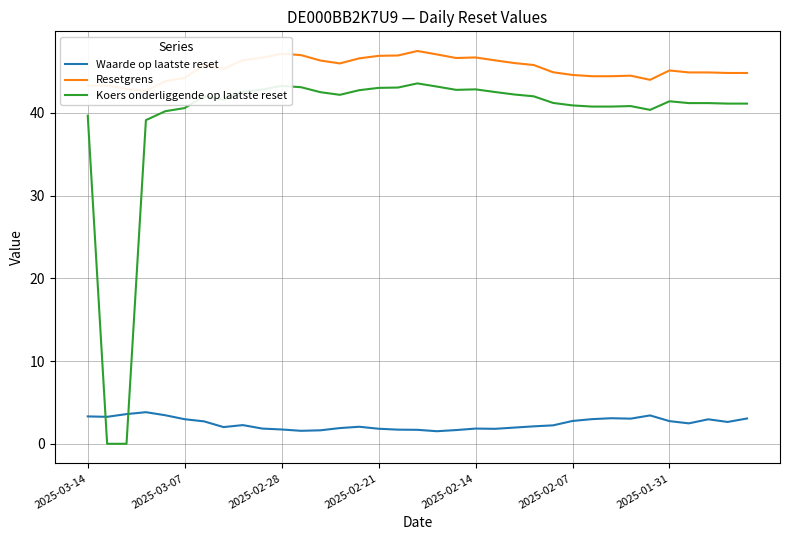

What is the maximum value for Waarde op laatste reset?

3.8